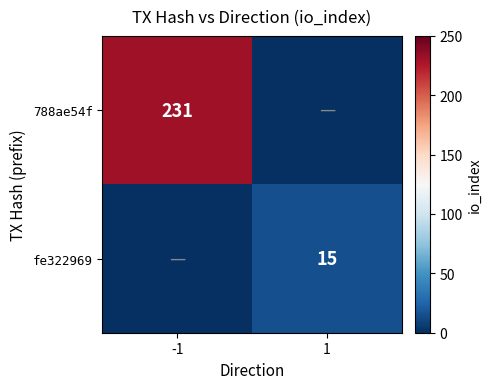

The 788ae54f series shows 76 at -1. True or false?

False